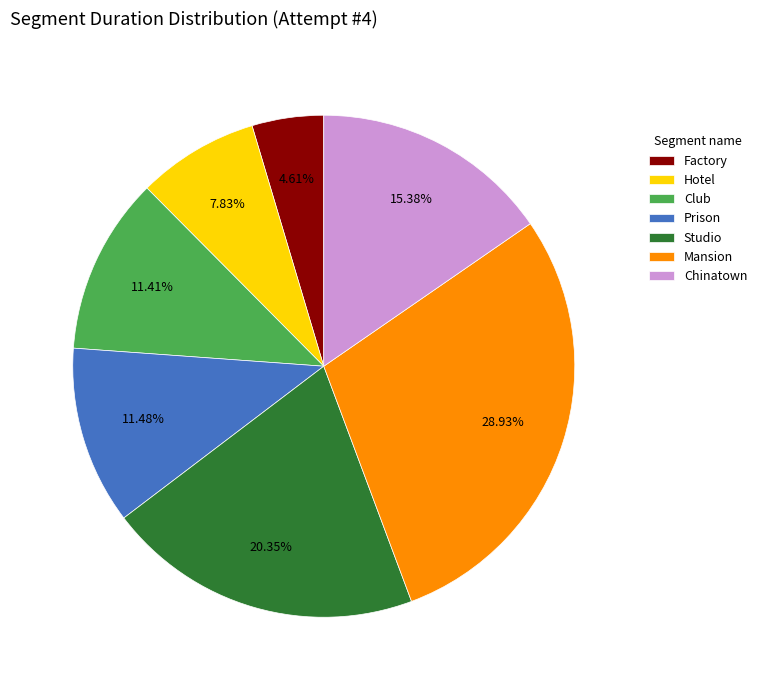

Which category has the biggest portion of the pie?

Mansion